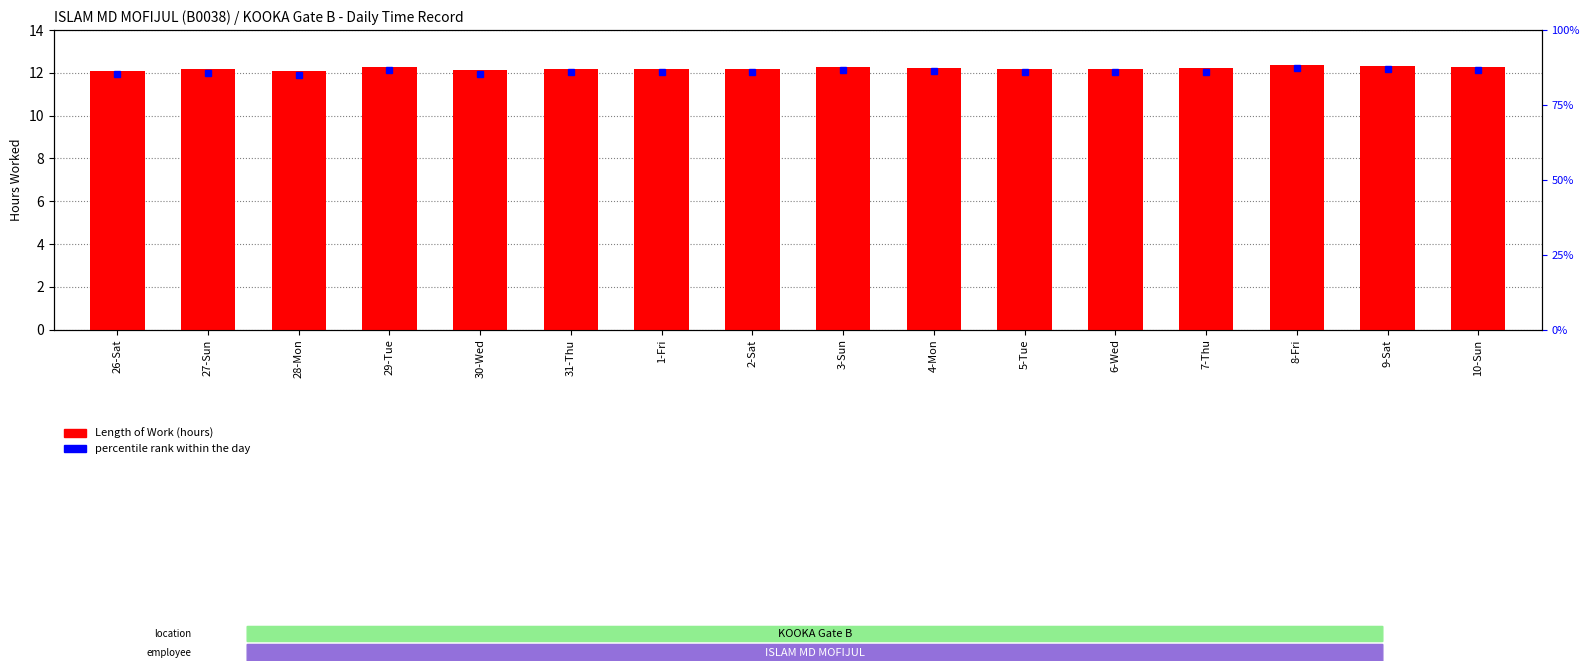

How many categories are shown in the chart?

16